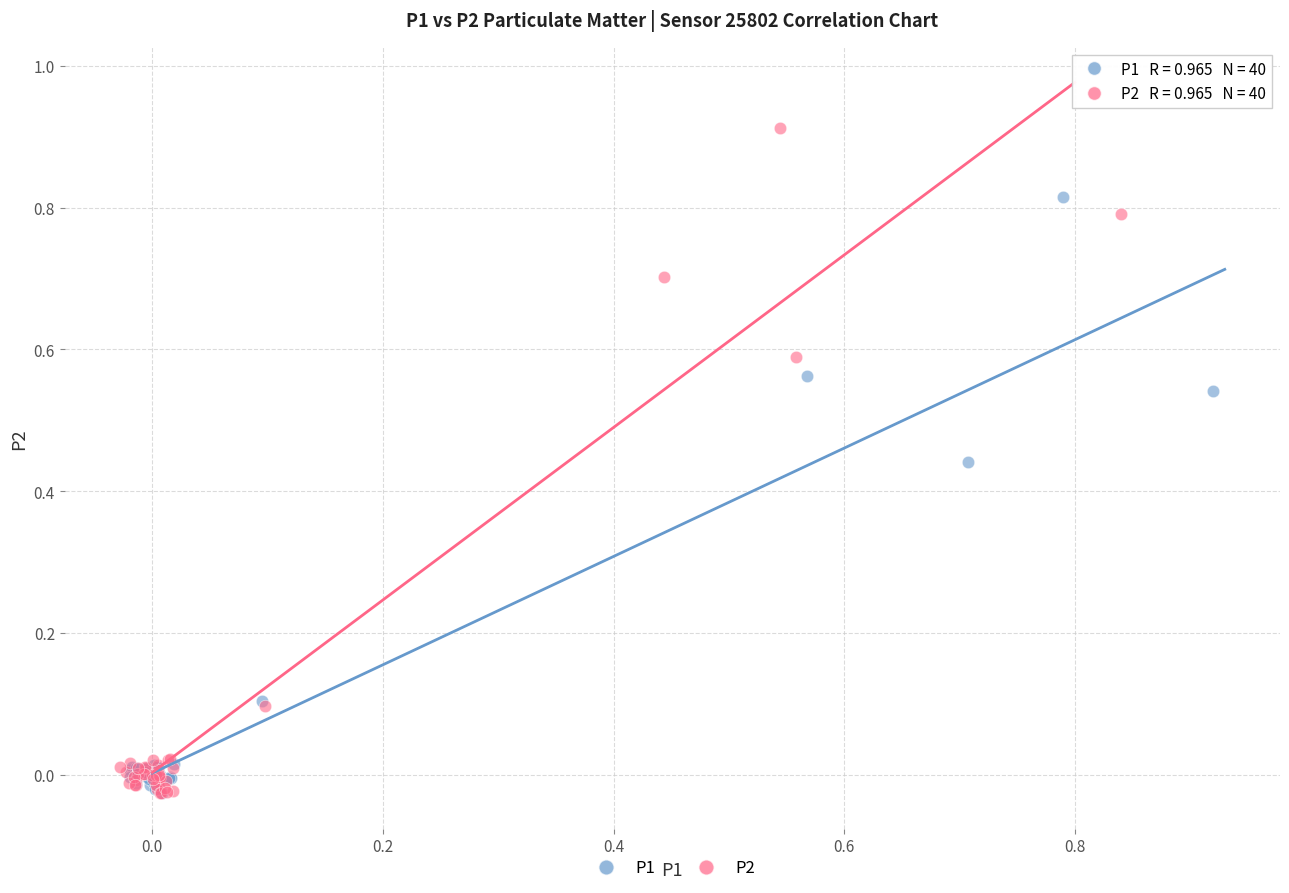

What are all the series names shown in the legend?

P1, P2